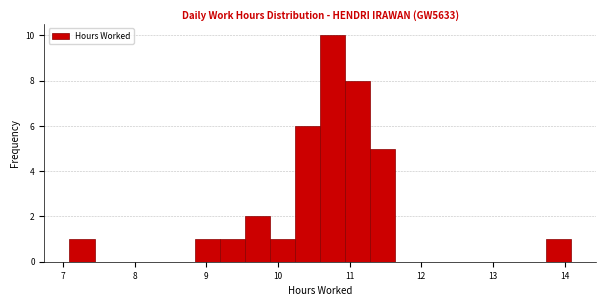

Read against the x-axis, roughly where is the centre of the tallest bar?

10.8